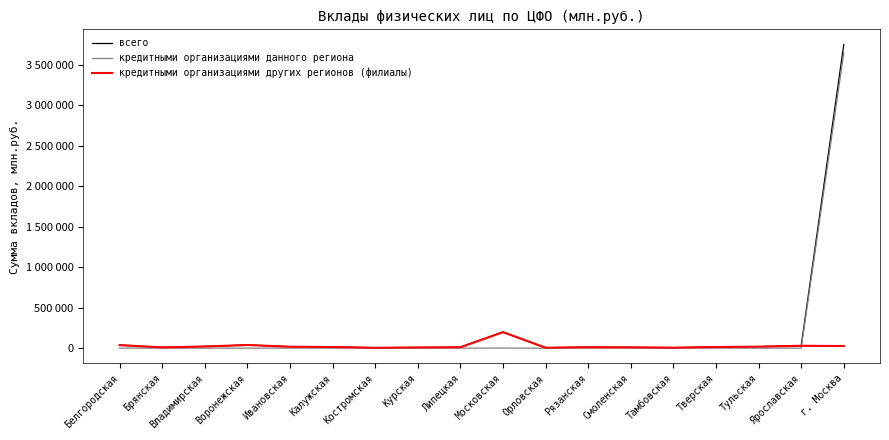

How many intersections are there between кредитными организациями данного региона and кредитными организациями других регионов (филиалы)?

1